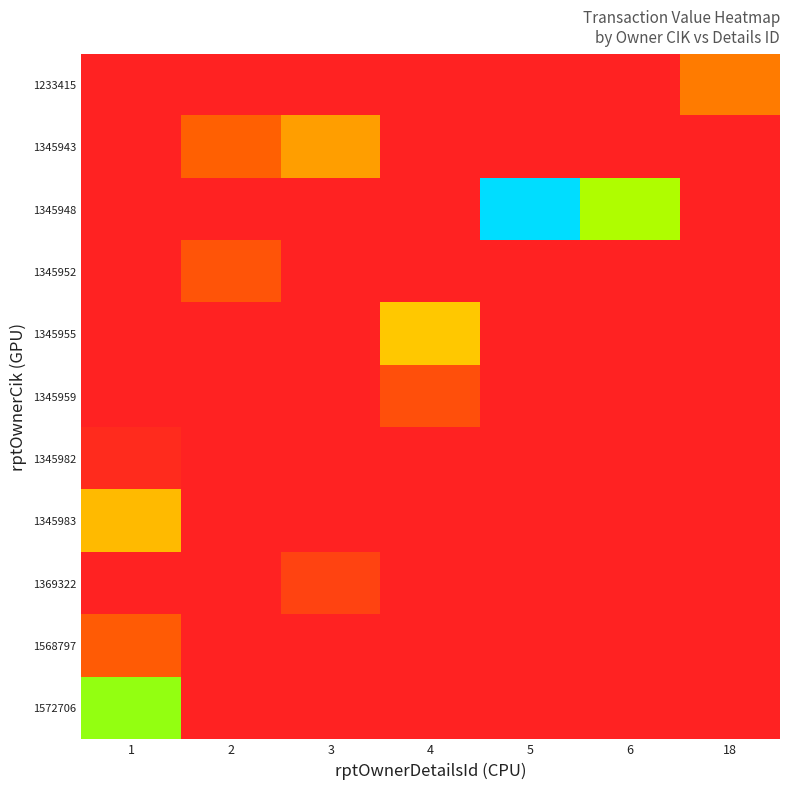

Reading left to right, list all the values displayed in this chart.

1233415: 1=0	2=0	3=0	4=0	5=0	6=0	18=204306
1345943: 1=0	2=116053	3=355935	4=0	5=0	6=0	18=0
1345948: 1=0	2=0	3=0	4=0	5=7630846	6=2019850	18=0
1345952: 1=0	2=68960	3=0	4=0	5=0	6=0	18=0
1345955: 1=0	2=0	3=0	4=607221	5=0	6=0	18=0
1345959: 1=0	2=0	3=0	4=51030	5=0	6=0	18=0
1345982: 1=1011	2=0	3=0	4=0	5=0	6=0	18=0
1345983: 1=525700	2=0	3=0	4=0	5=0	6=0	18=0
1369322: 1=0	2=0	3=24360	4=0	5=0	6=0	18=0
1568797: 1=92395	2=0	3=0	4=0	5=0	6=0	18=0
1572706: 1=2290962	2=0	3=0	4=0	5=0	6=0	18=0